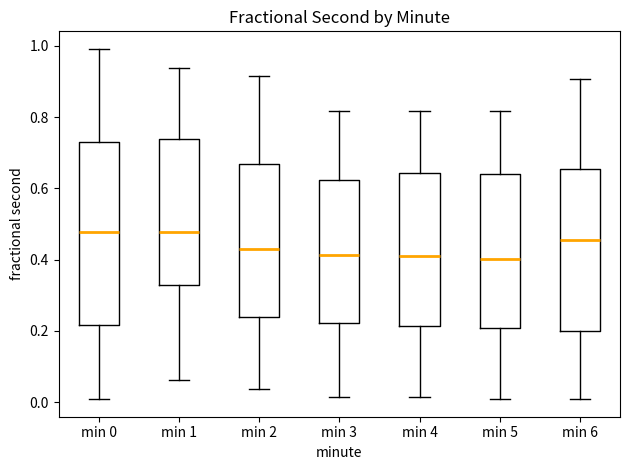

Where does the upper whisker of the box for min 6 end on the y-axis? The values are not printed on the chart, so give them approximately, as read against the axis.

0.90